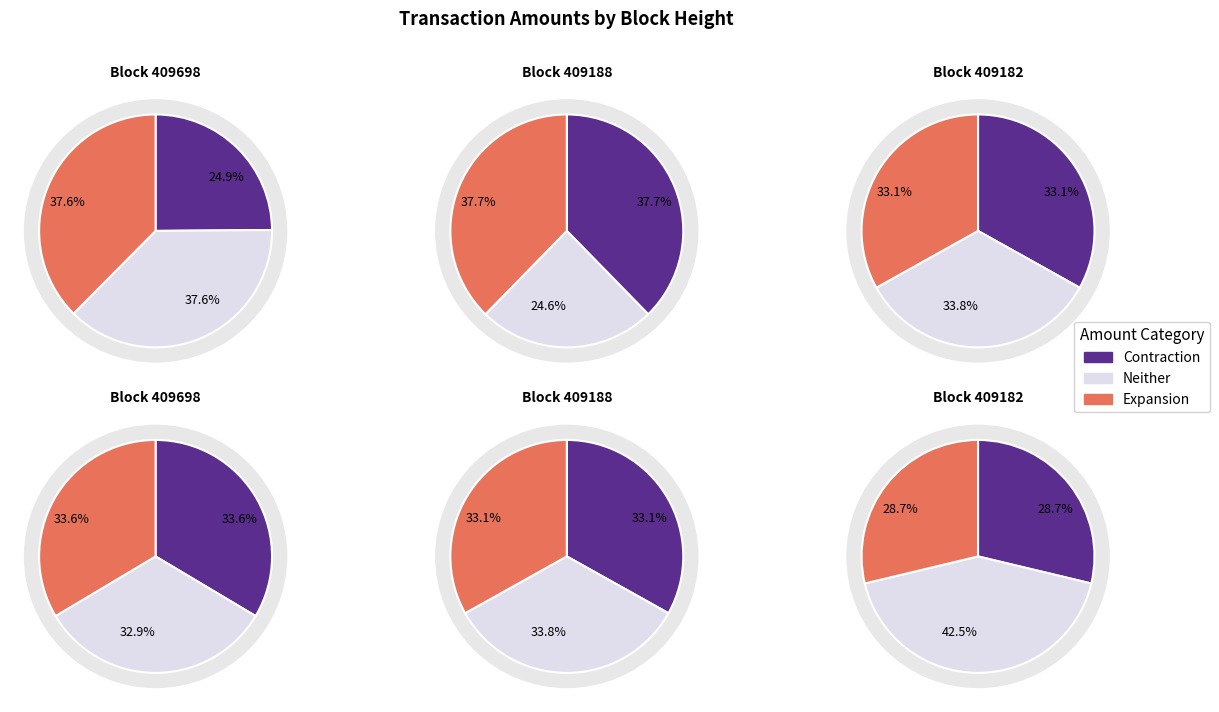

Is there any slice that represents more than half of the pie?

No